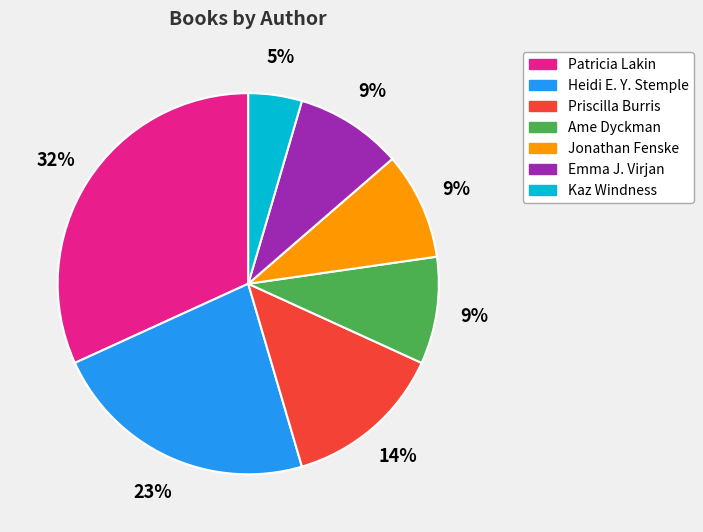

Between Heidi E. Y. Stemple and Ame Dyckman, which is larger?

Heidi E. Y. Stemple